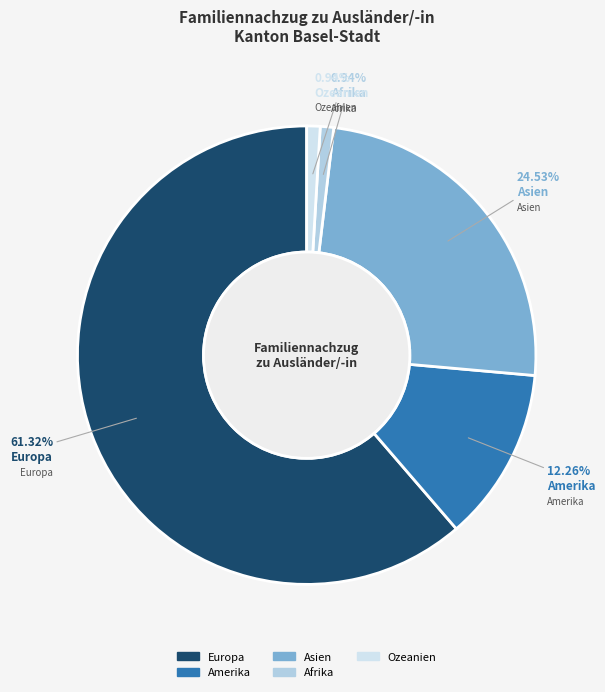

How many slices are in this pie chart?

5